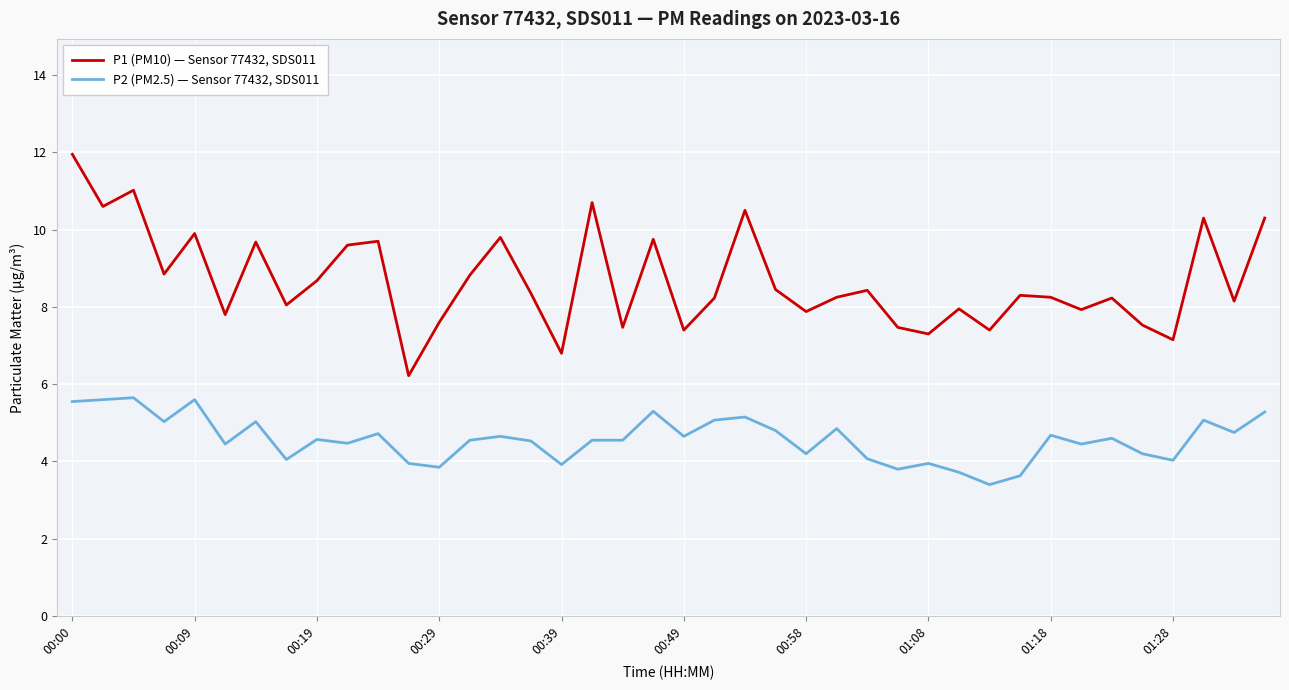

How many lines are shown in the chart?

2